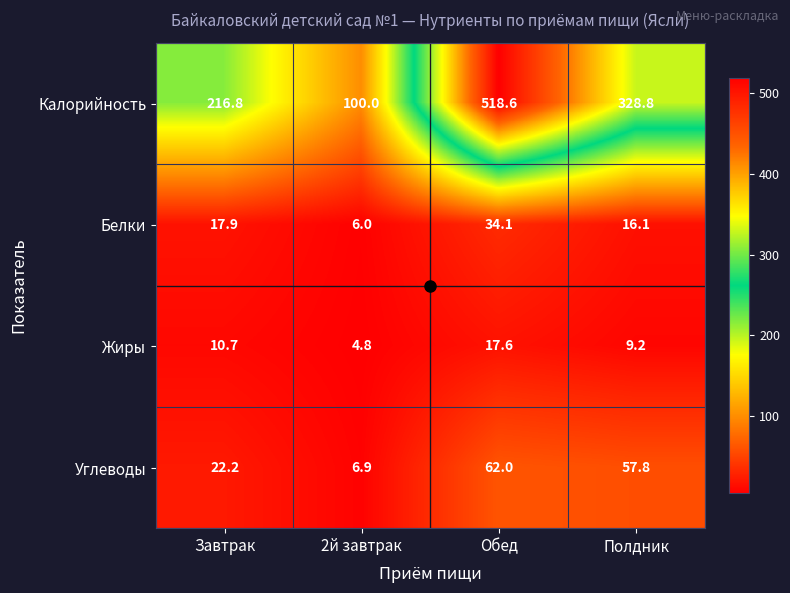

Rank the series at Завтрак from highest to lowest value.

Калорийность, Углеводы, Белки, Жиры